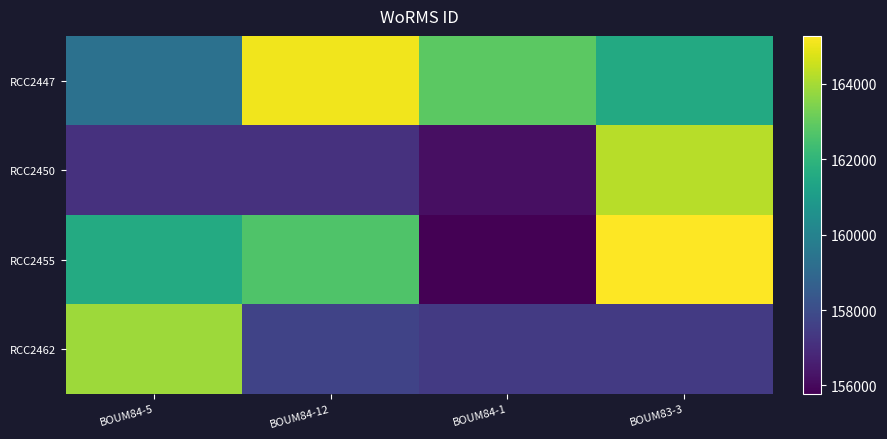

Between BOUM84-5 and BOUM83-3, which is larger?

BOUM83-3